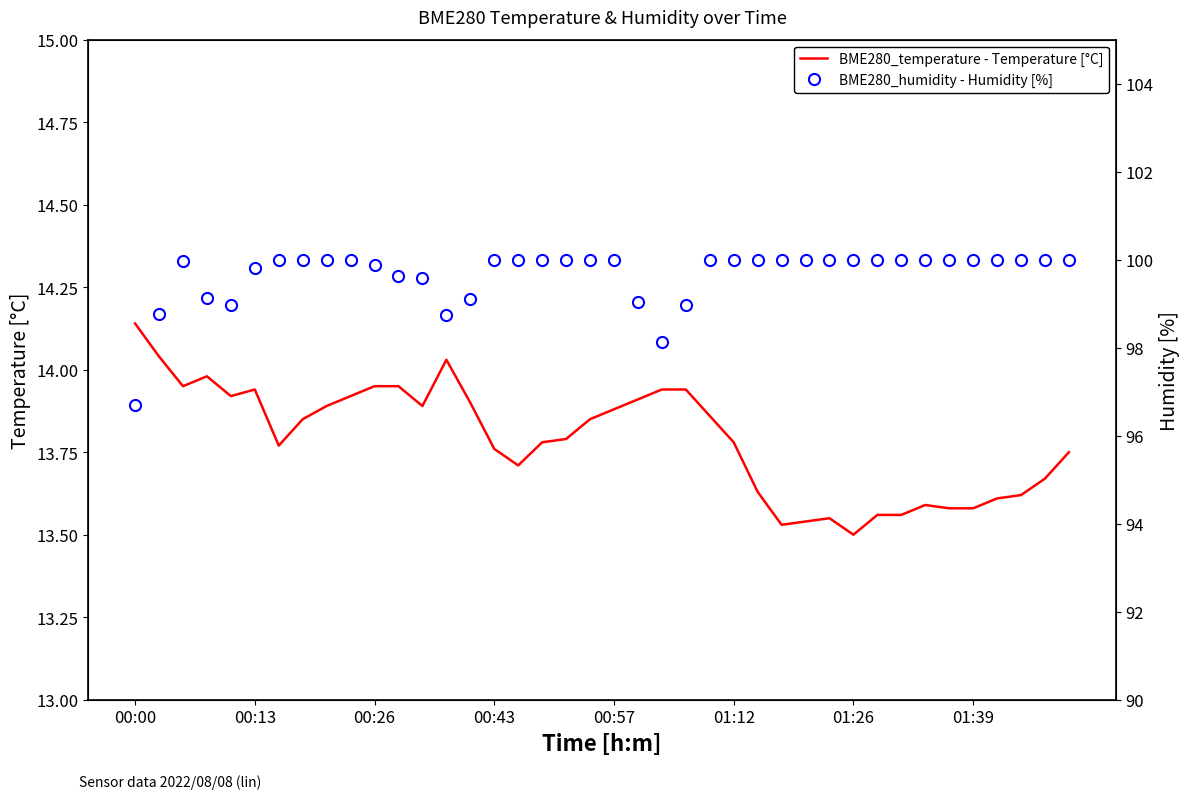

What is the sum of the BME280_humidity - Humidity [%] values at 00:43 and 00:26?

199.9